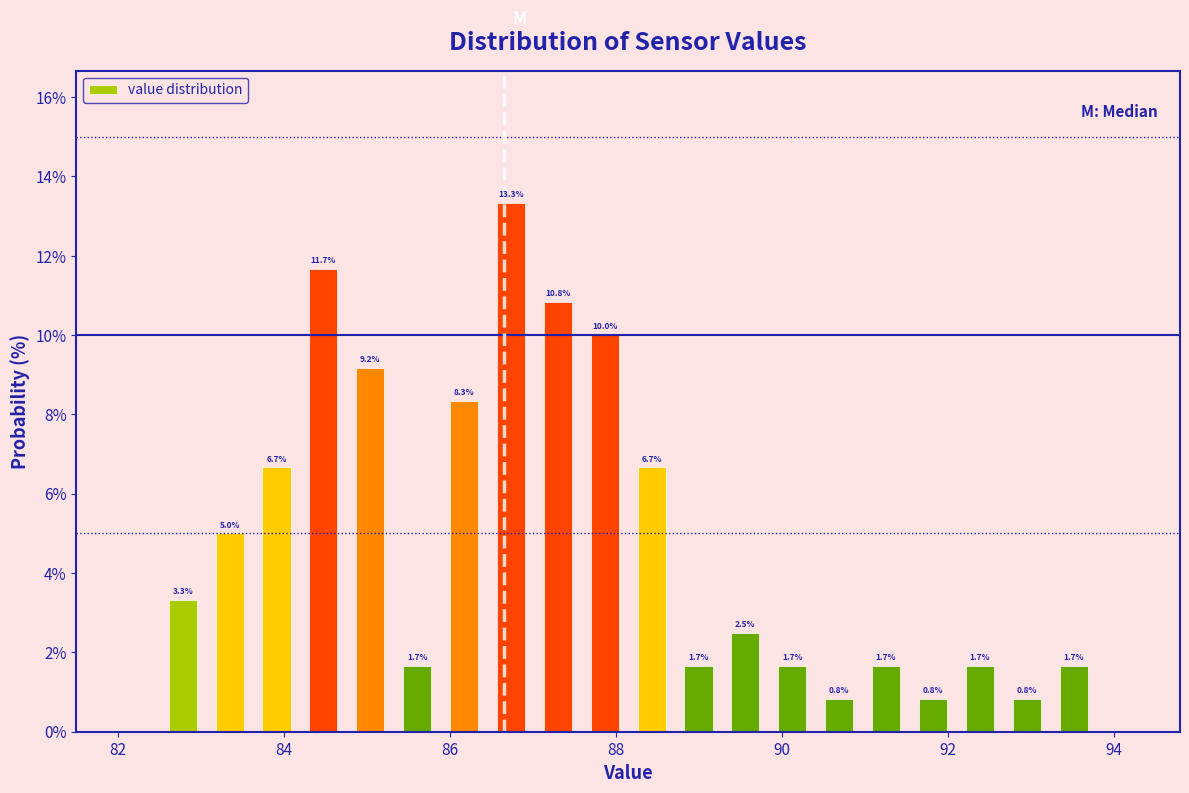

Read against the x-axis, roughly where is the centre of the tallest bar?

86.8